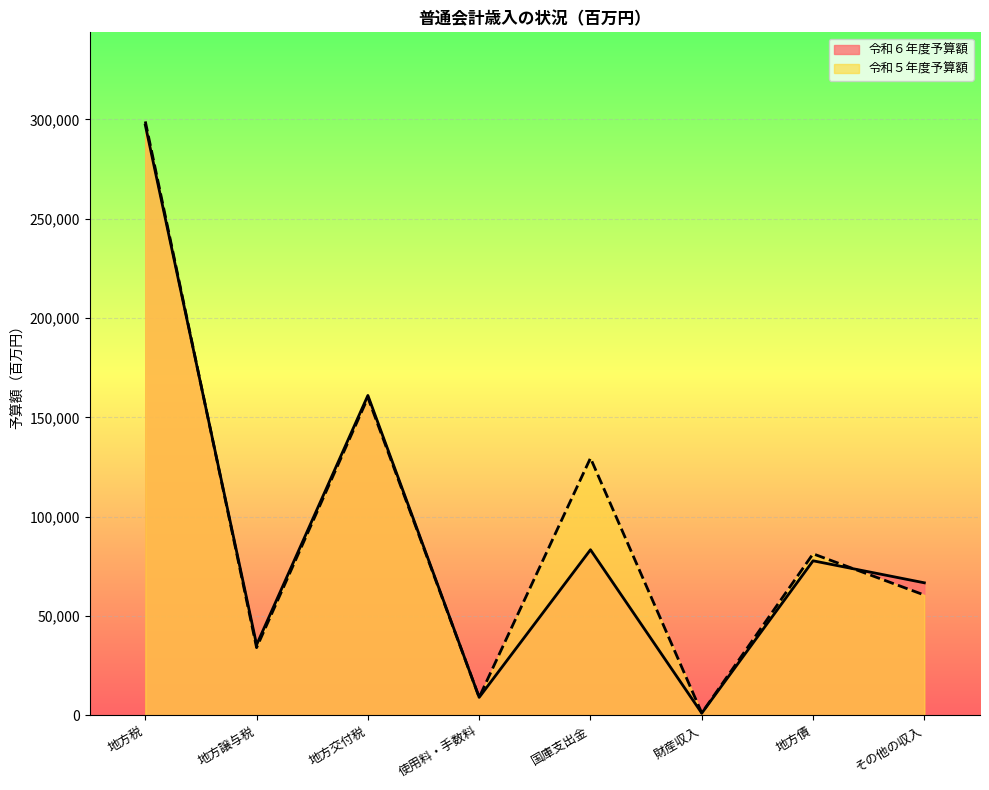

What is the average value of the 令和６年度予算額 series?

91463